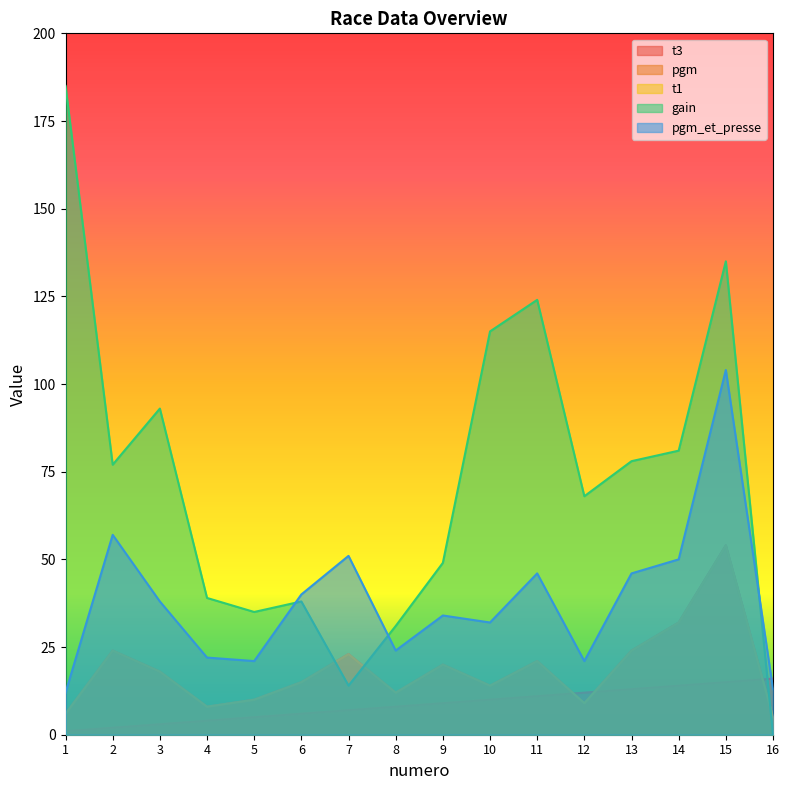

At which category does the chart reach its minimum across all series?

16